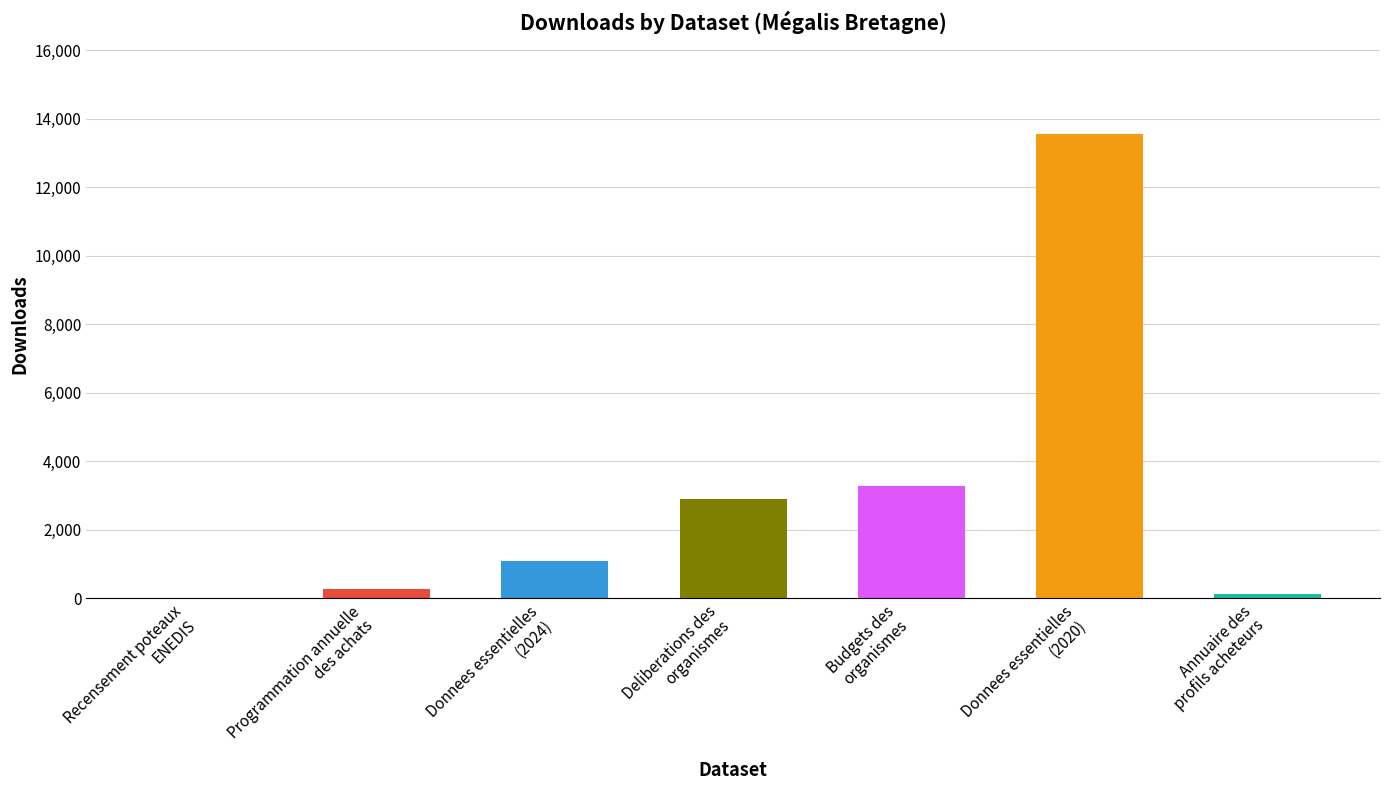

How many series are shown in this chart?

1